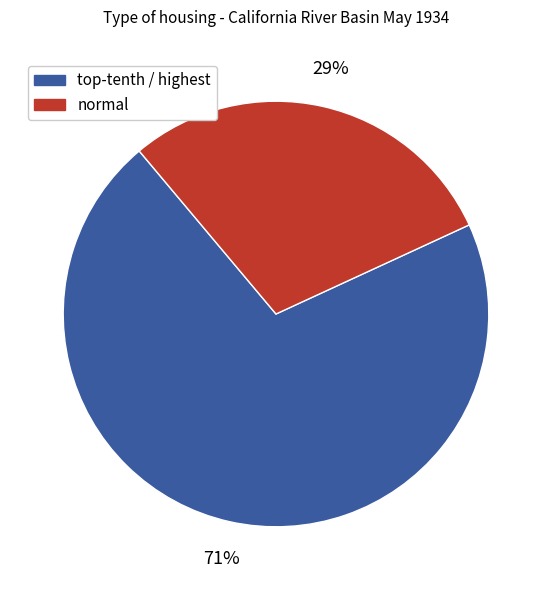

To the nearest percent, what is the average slice percentage?

50%